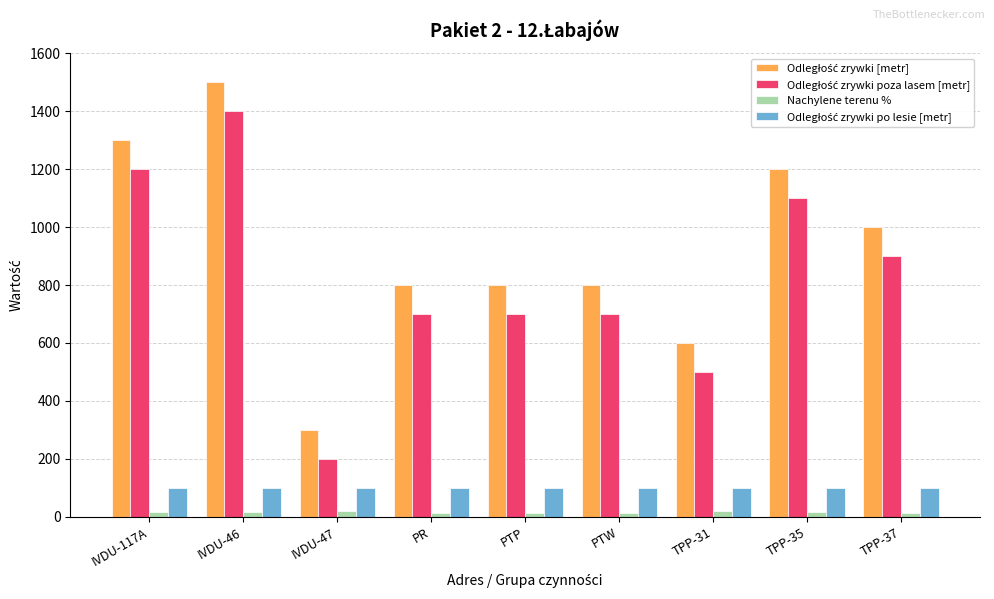

Which category has the highest value across all series?

IVDU-46